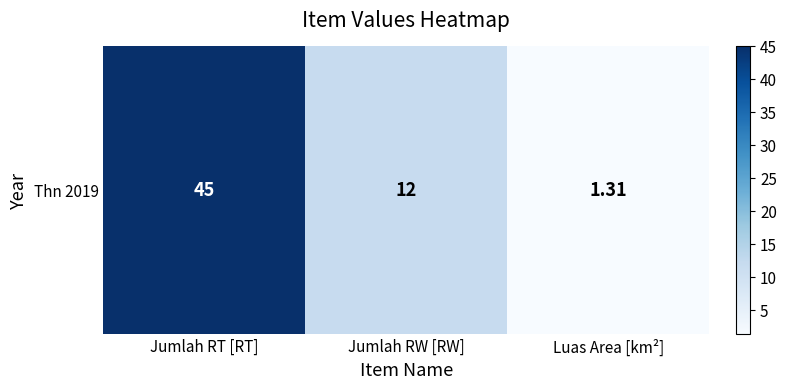

Where does the data first go above 12?

Jumlah RT [RT]